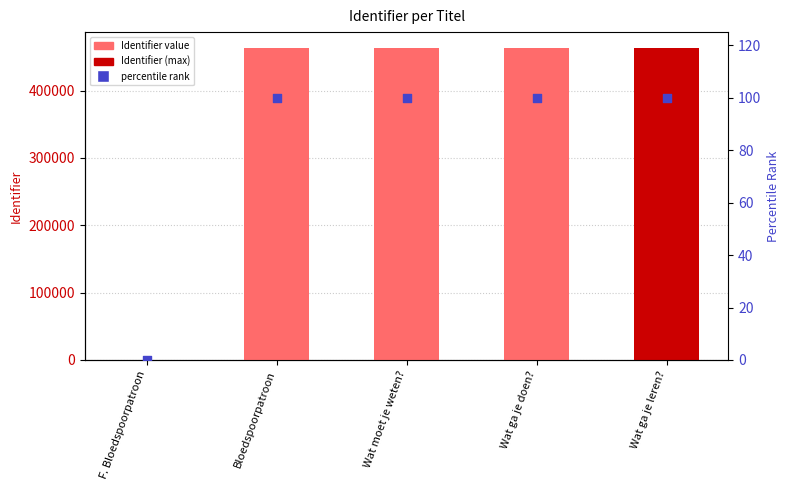

Which series has the largest Y range (max minus min)?

Identifier